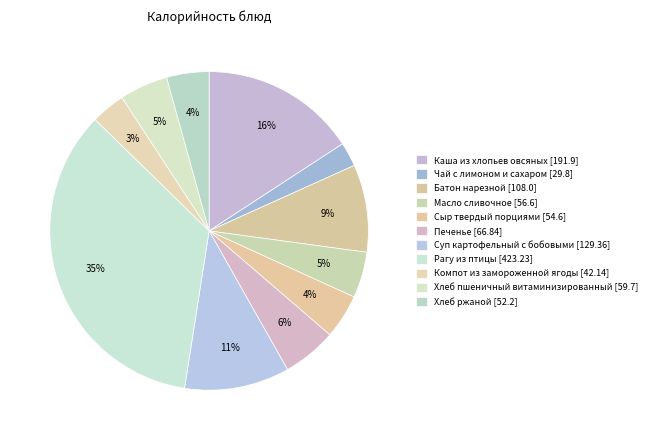

How many segments does this pie chart have?

11